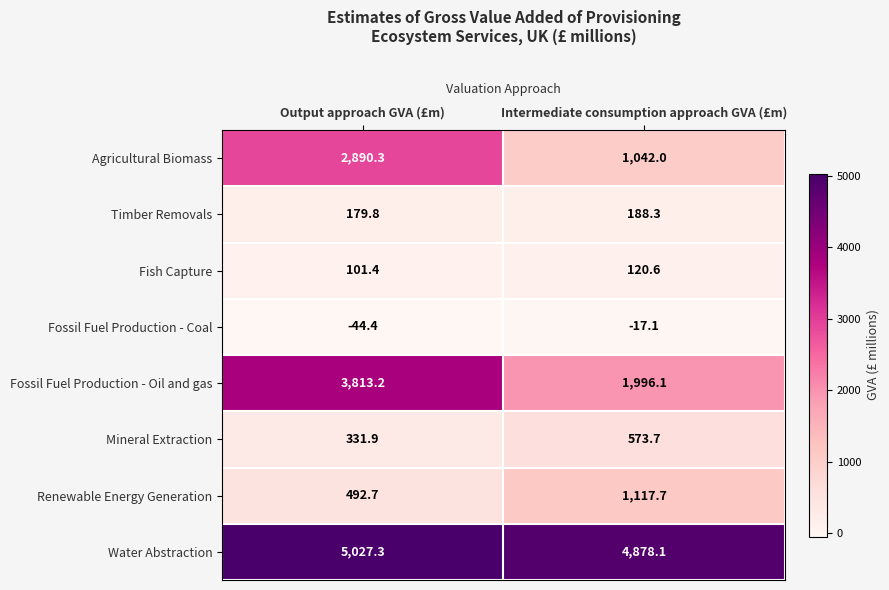

What is the difference between the Mineral Extraction values at Intermediate consumption approach GVA (£m) and Output approach GVA (£m)?

241.8